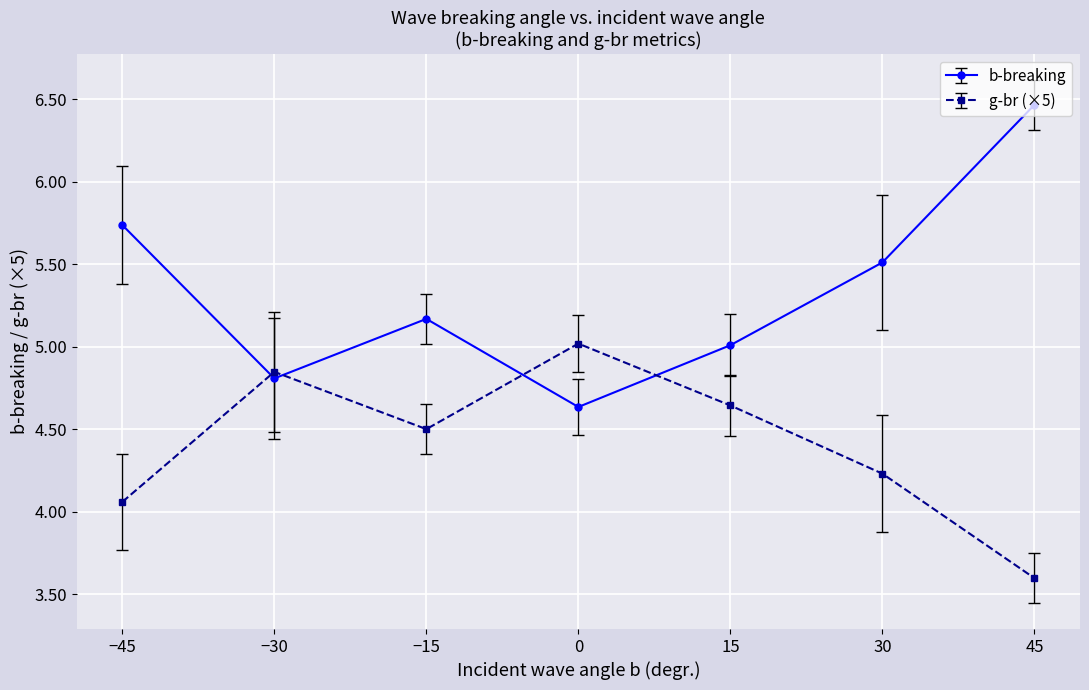

What is the difference between the highest and lowest values at −15?

0.7